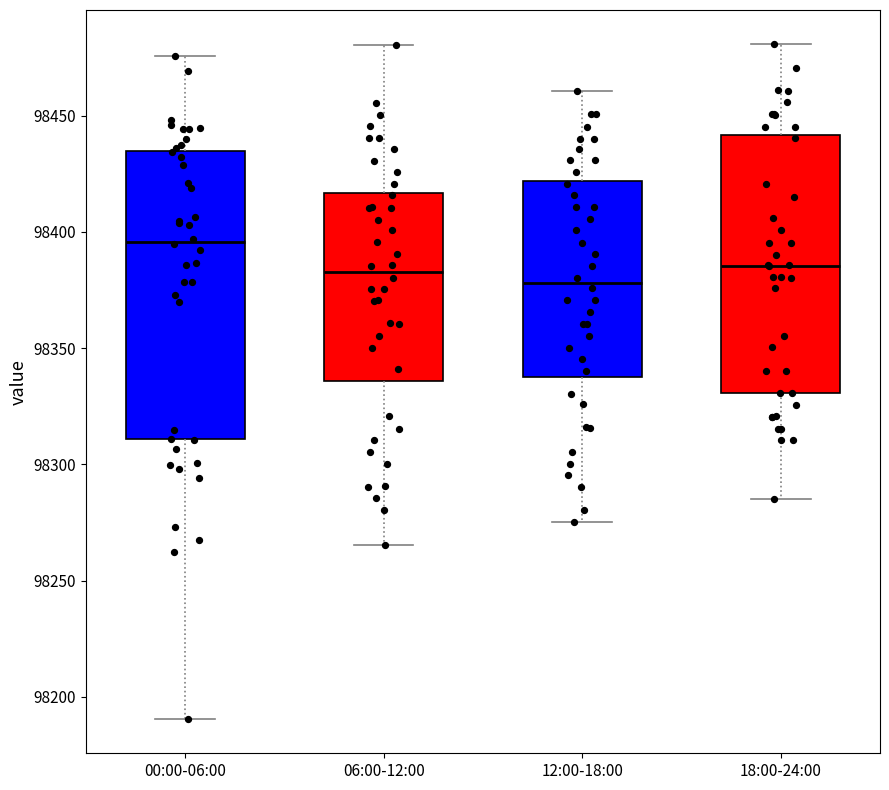

Reading left to right, transcribe this box plot: for each box, give where its median line is, the range the box spans, and where its two whiskers end, as read against the y-axis. The values are not printed on the chart, so give them approximately, as read against the axis.

00:00-06:00: median 98395, box 98310 to 98435, whiskers 98190 to 98475
06:00-12:00: median 98385, box 98335 to 98415, whiskers 98265 to 98480
12:00-18:00: median 98380, box 98340 to 98420, whiskers 98275 to 98460
18:00-24:00: median 98385, box 98330 to 98440, whiskers 98285 to 98480